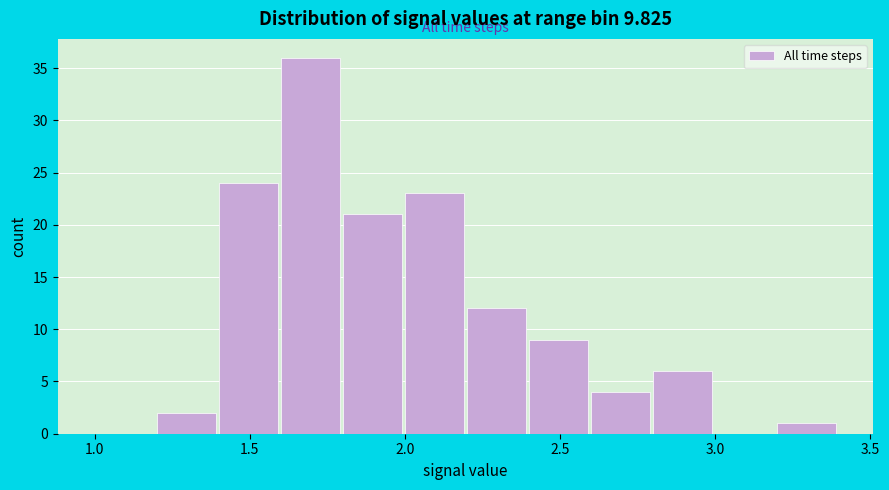

Reading left to right, list every bar in this chart as the range it spans on the x-axis followed by its height. The values are not printed on the chart, so give them approximately, as read against the axis.

1.0 to 1.2: 0
1.2 to 1.4: 2
1.4 to 1.6: 24
1.6 to 1.8: 36
1.8 to 2.0: 21
2.0 to 2.2: 23
2.2 to 2.4: 12
2.4 to 2.6: 9
2.6 to 2.8: 4
2.8 to 3.0: 6
3.0 to 3.2: 0
3.2 to 3.4: 1